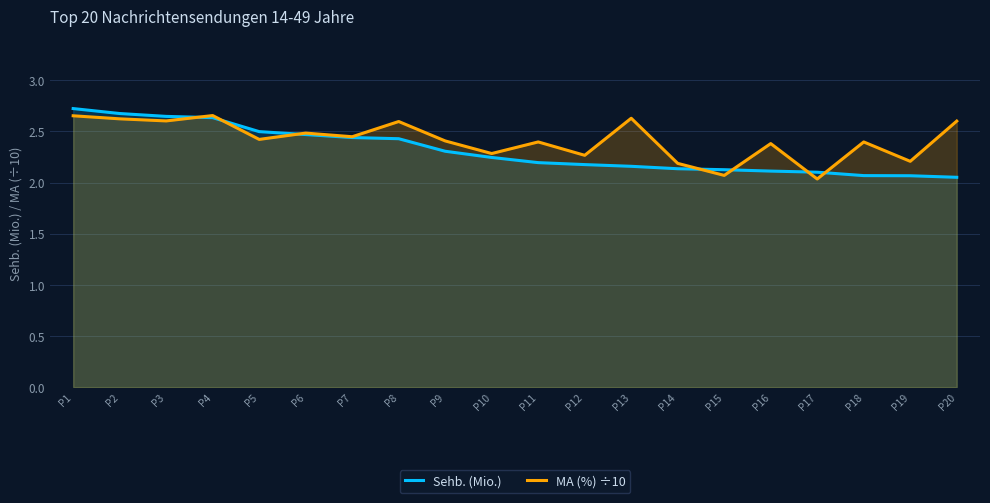

How many series are shown in this chart?

2